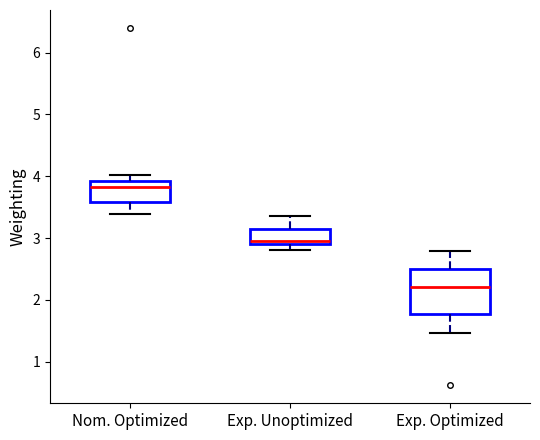

Comparing the boxes themselves (not the whiskers), which one is the tallest?

Exp. Optimized